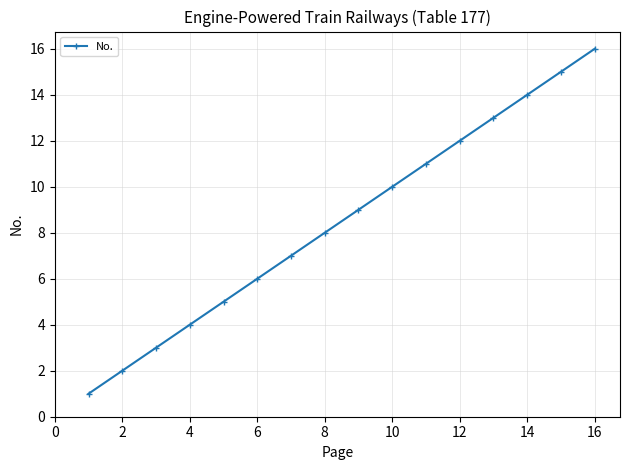

What is the maximum value shown in the chart?

16